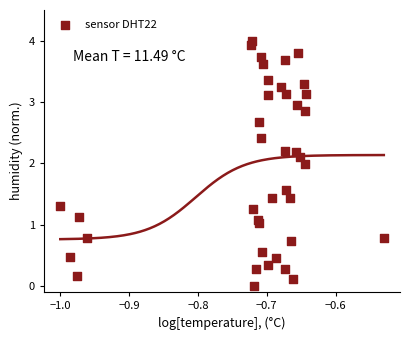

What is the range of X values (max minus min)?

0.5